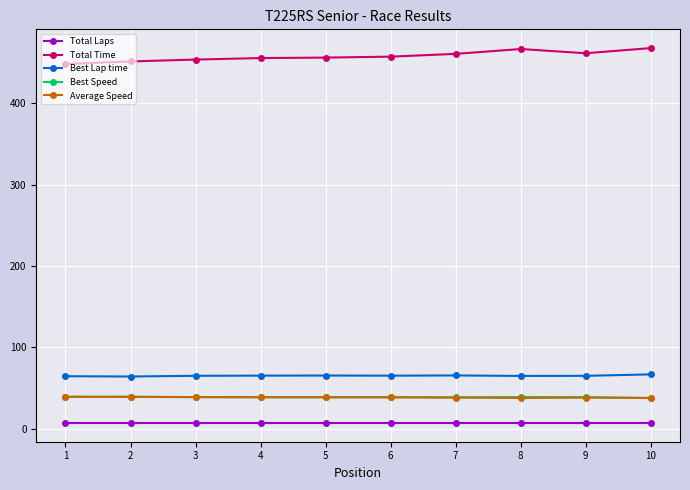

Is this an area chart (filled region under the line)?

No